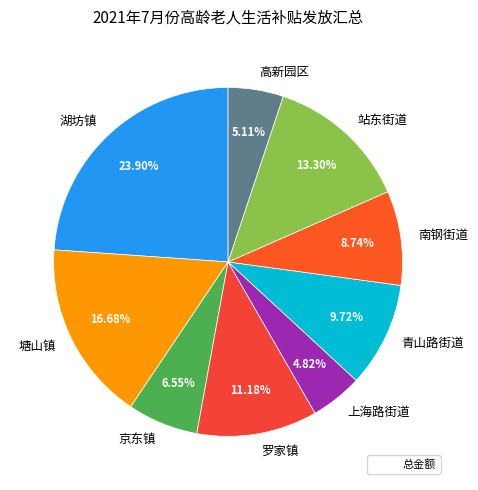

True or false: 塘山镇 accounts for 17% of the total.

True